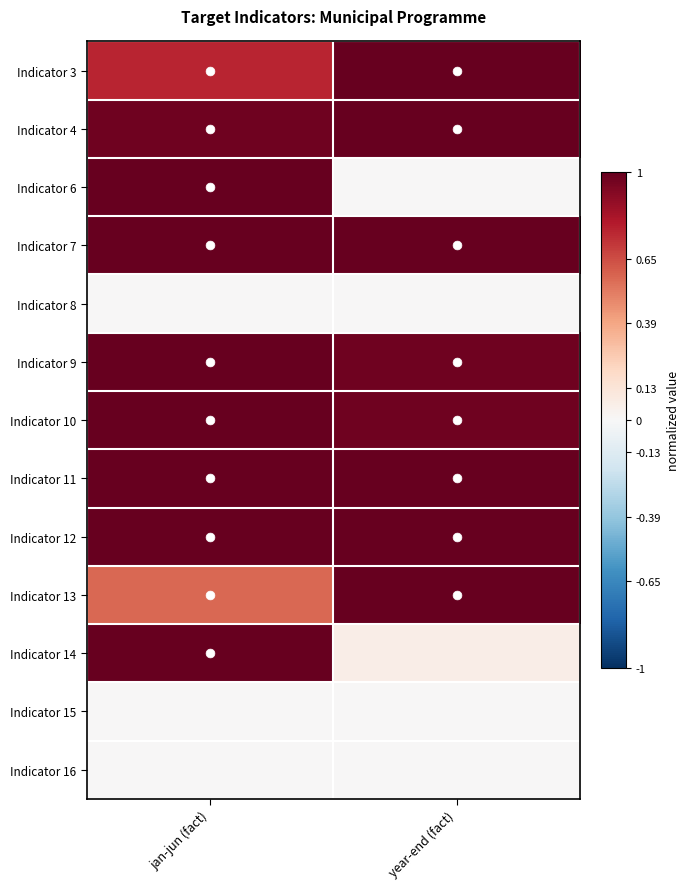

Reading right to left, transcribe all the data shown in this chart.

Indicator 3: year-end (fact)=1.0	jan-jun (fact)=0.8
Indicator 4: year-end (fact)=1.0	jan-jun (fact)=1.0
Indicator 6: year-end (fact)=0.0	jan-jun (fact)=1.0
Indicator 7: year-end (fact)=1.0	jan-jun (fact)=1.0
Indicator 8: year-end (fact)=0.0	jan-jun (fact)=0.0
Indicator 9: year-end (fact)=1.0	jan-jun (fact)=1.0
Indicator 10: year-end (fact)=1.0	jan-jun (fact)=1.0
Indicator 11: year-end (fact)=1.0	jan-jun (fact)=1.0
Indicator 12: year-end (fact)=1.0	jan-jun (fact)=1.0
Indicator 13: year-end (fact)=1.0	jan-jun (fact)=0.6
Indicator 14: year-end (fact)=0.1	jan-jun (fact)=1.0
Indicator 15: year-end (fact)=0.0	jan-jun (fact)=0.0
Indicator 16: year-end (fact)=0.0	jan-jun (fact)=0.0